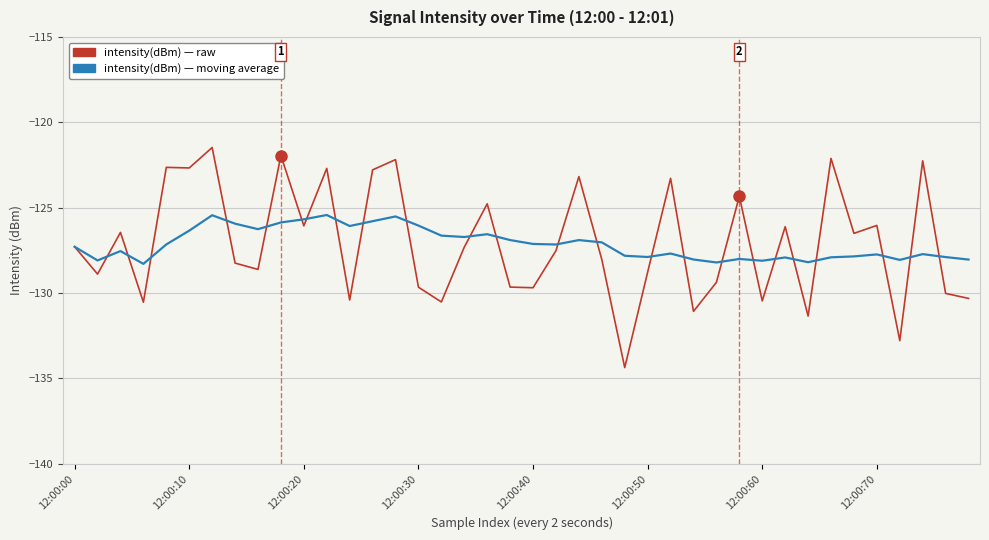

Rank the series by their maximum value, from lowest to highest.

intensity(dBm) — moving average, intensity(dBm) — raw